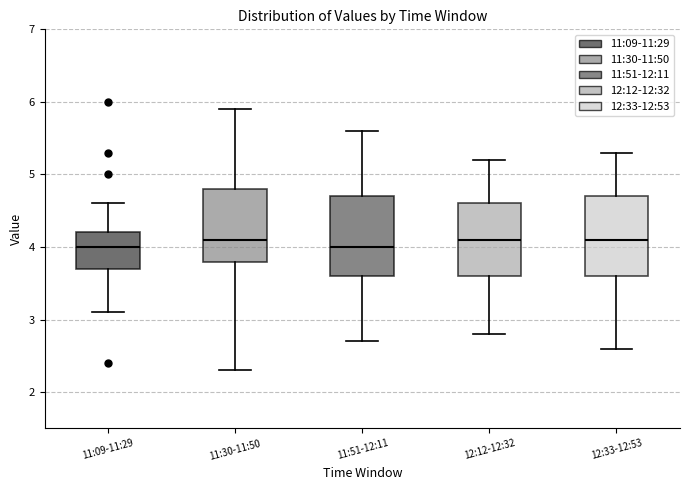

Reading left to right, transcribe this box plot: for each box, give where its median line is, the range the box spans, and where its two whiskers end, as read against the y-axis. The values are not printed on the chart, so give them approximately, as read against the axis.

11:09-11:29: median 4.0, box 3.7 to 4.2, whiskers 3.1 to 4.6
11:30-11:50: median 4.1, box 3.8 to 4.8, whiskers 2.3 to 5.9
11:51-12:11: median 4.0, box 3.6 to 4.7, whiskers 2.7 to 5.6
12:12-12:32: median 4.1, box 3.6 to 4.6, whiskers 2.8 to 5.2
12:33-12:53: median 4.1, box 3.6 to 4.7, whiskers 2.6 to 5.3